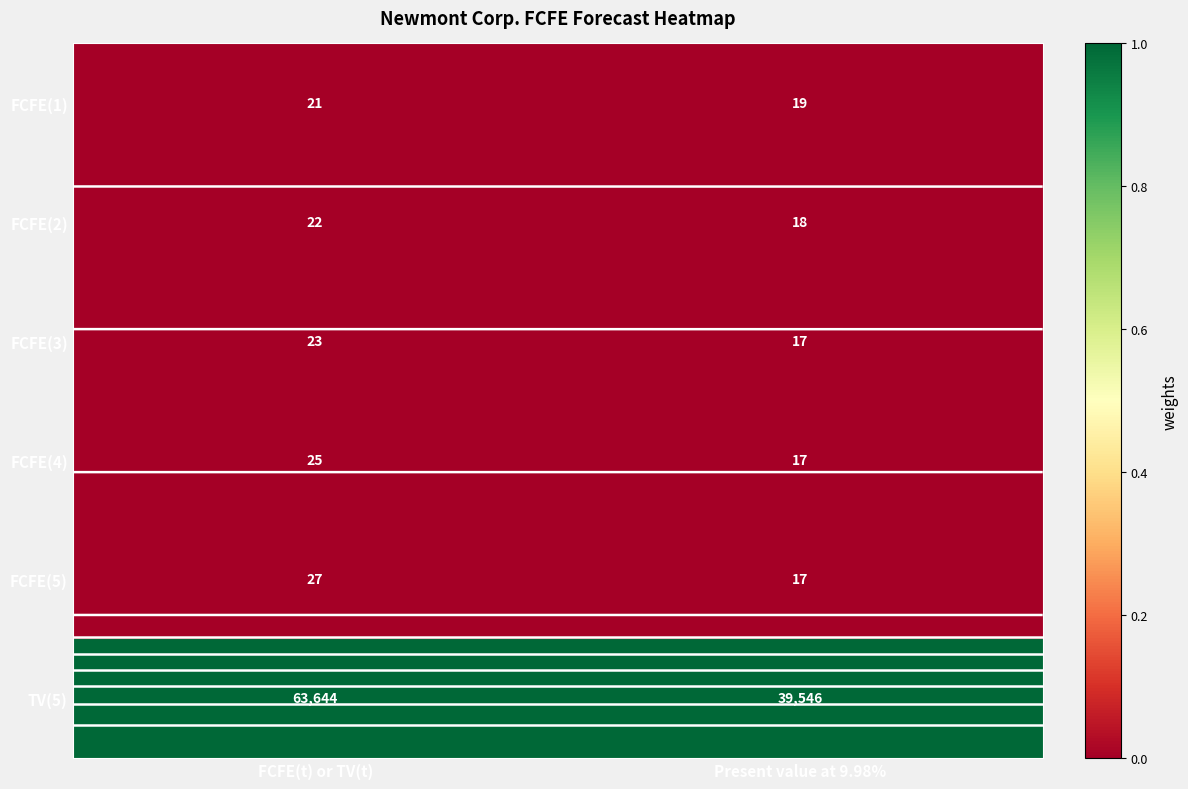

Which series has the largest total across all categories?

TV(5)